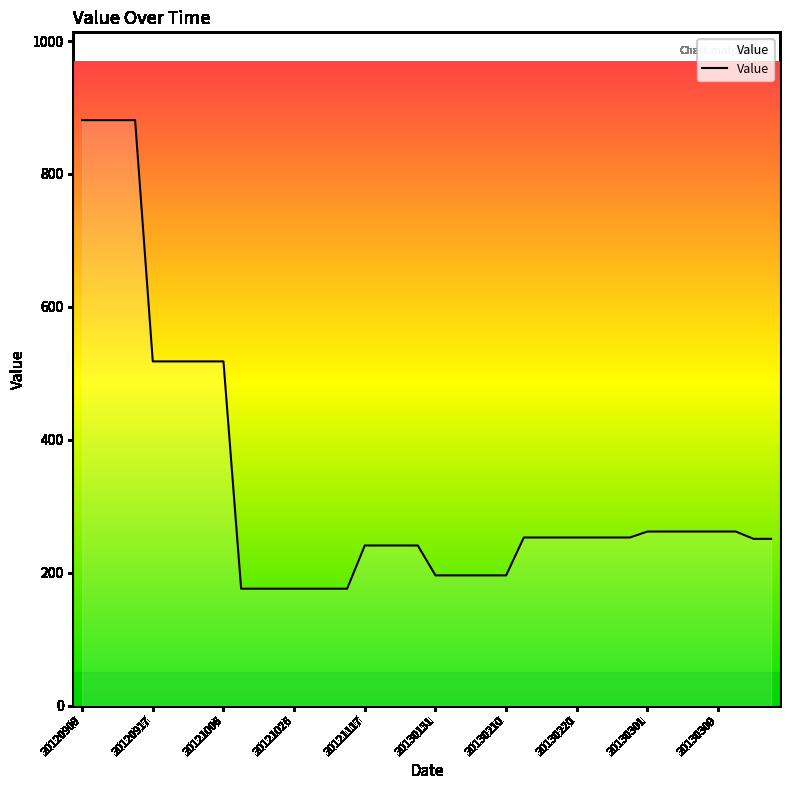

What is the smallest value displayed?

176